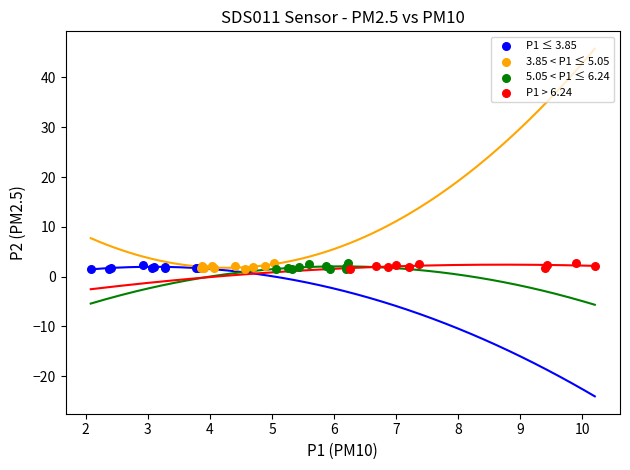

What are all the series names shown in the legend?

P1 ≤ 3.85, 3.85 < P1 ≤ 5.05, 5.05 < P1 ≤ 6.24, P1 > 6.24